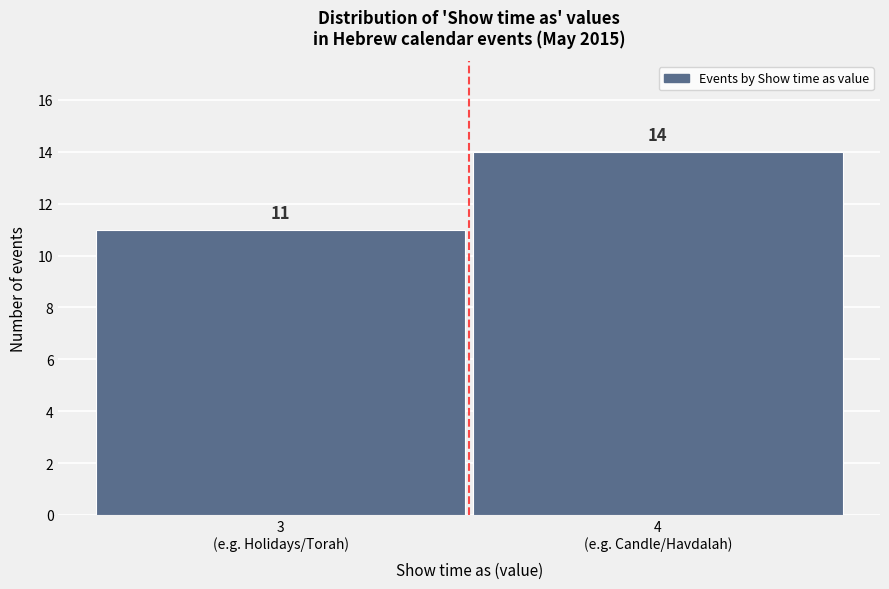

Reading right to left, extract all data points from this chart.

14	11